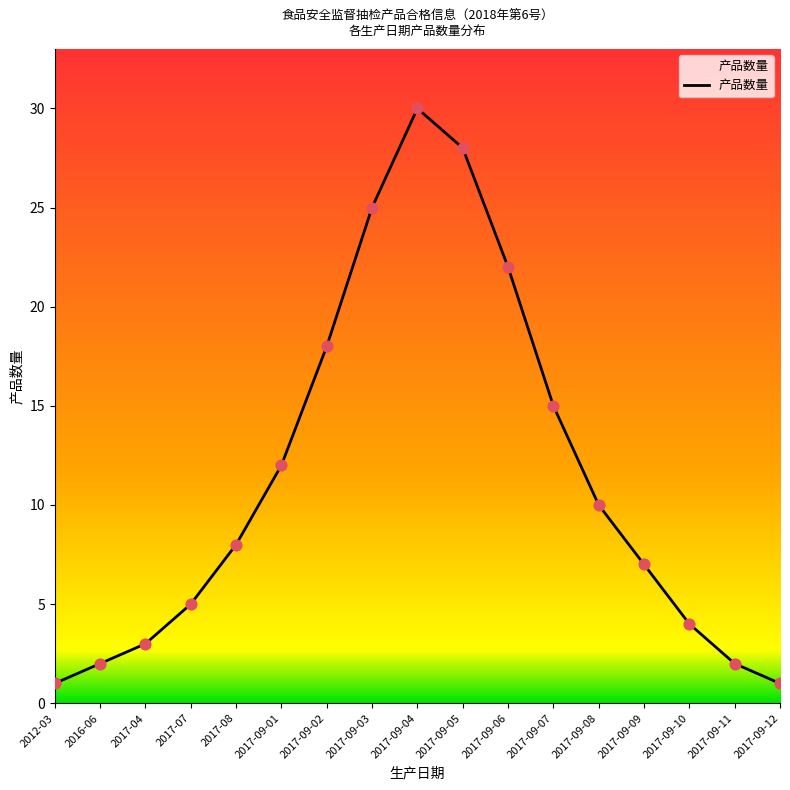

What is the change in value from 2017-09-08 to 2017-09-10?

-6